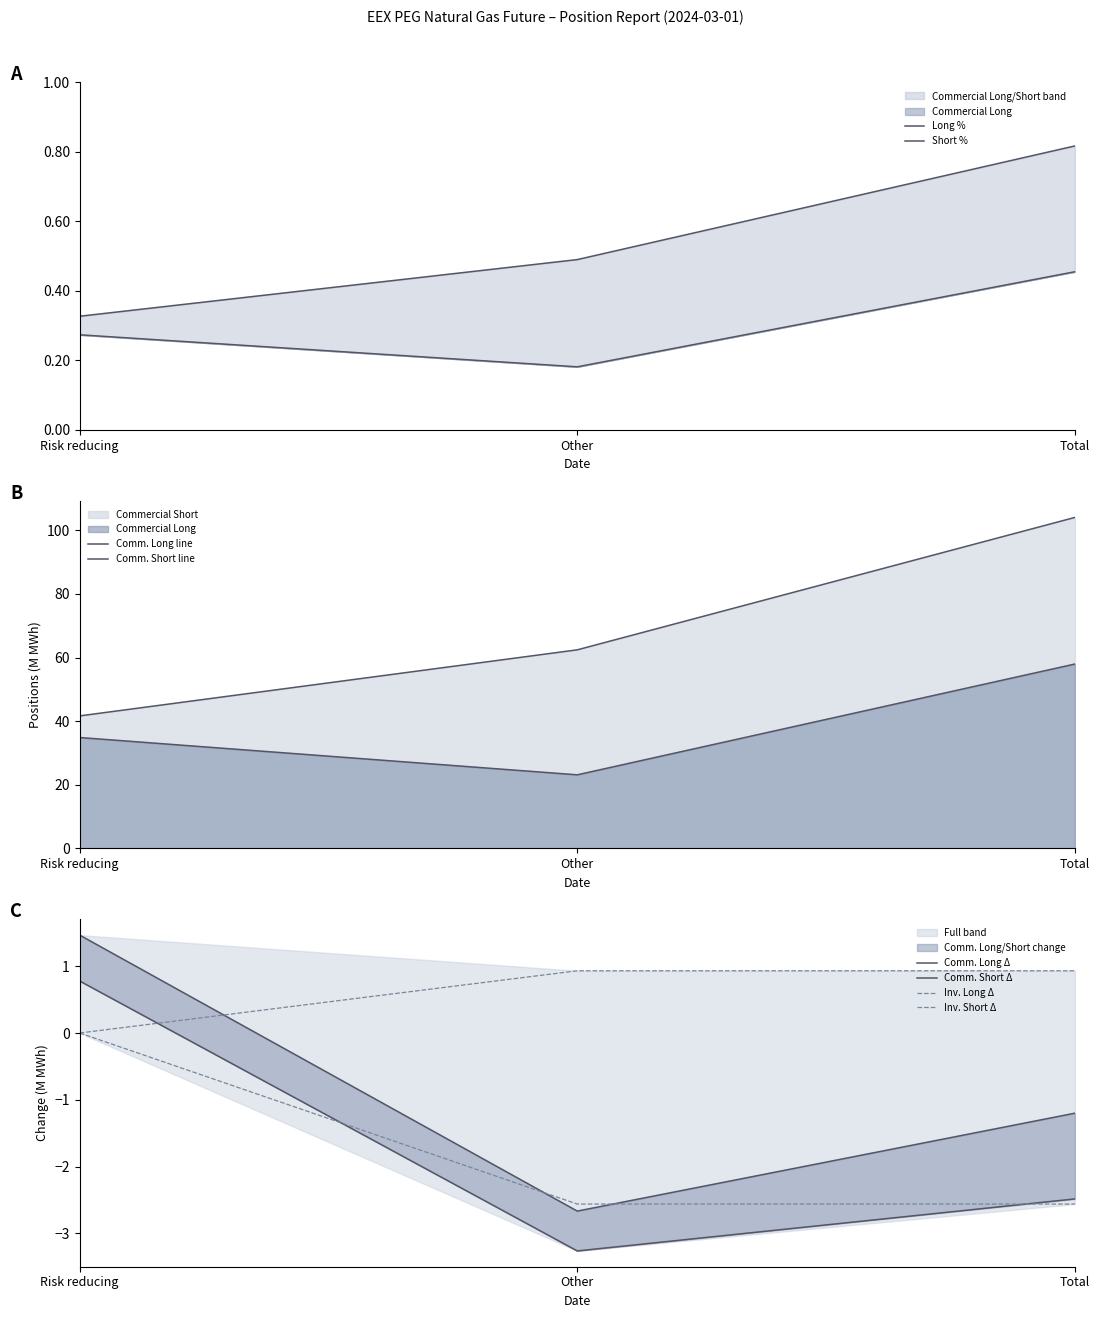

At which category is the sum across all series the highest?

Total